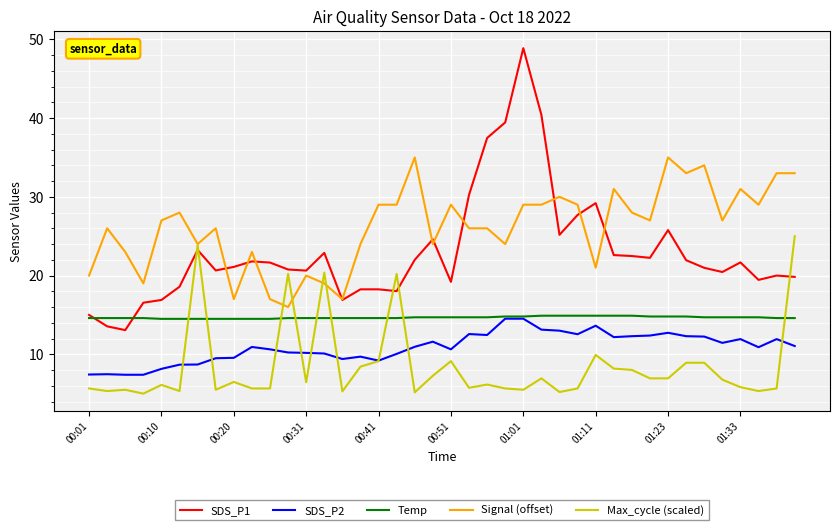

What are all the series names shown in the legend?

SDS_P1, SDS_P2, Temp, Signal (offset), Max_cycle (scaled)